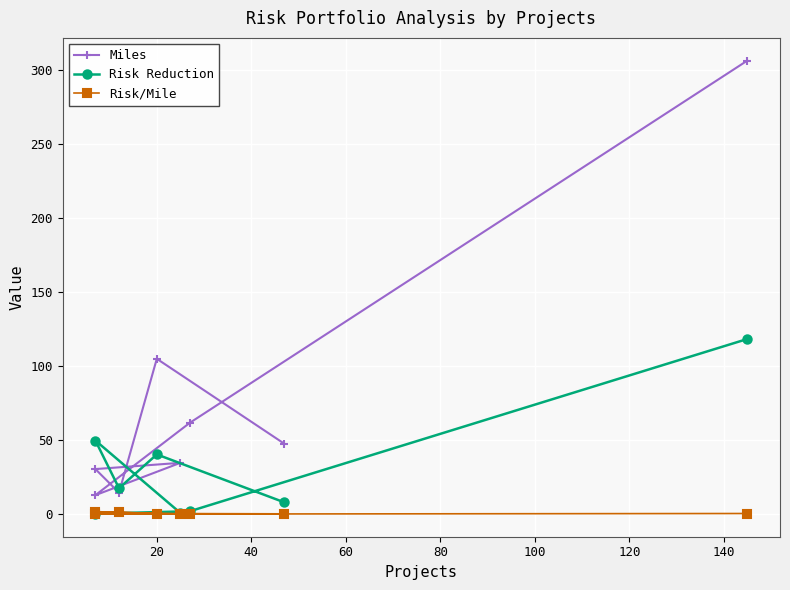

What is the highest value of the Risk Reduction series?

118.3